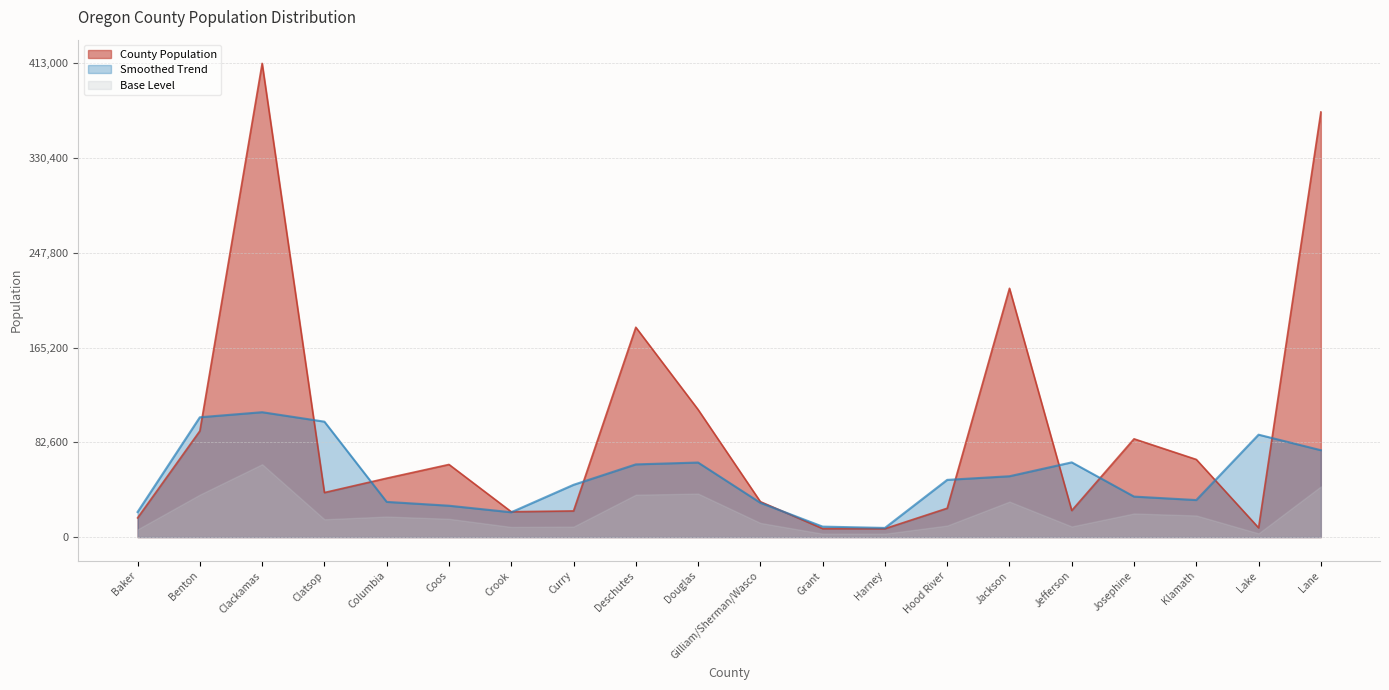

At which category does the data reach its first local peak?

Clackamas